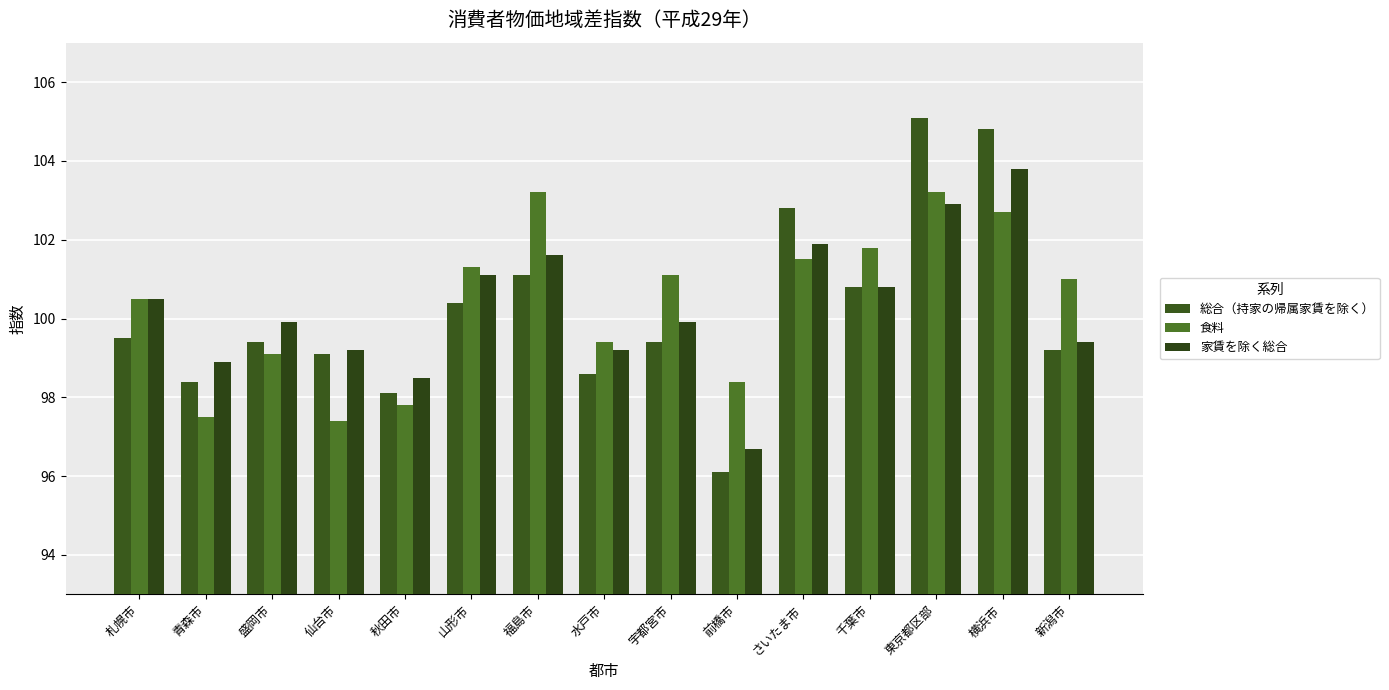

What is the minimum value shown in the chart?

96.1